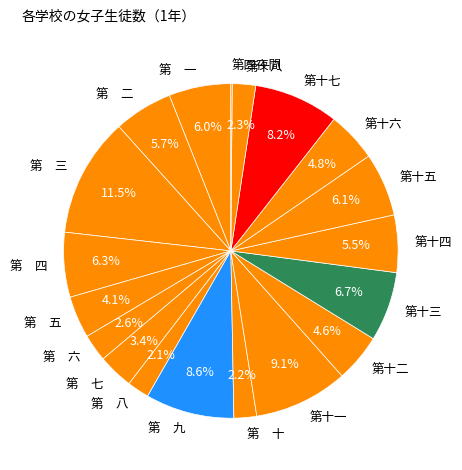

Between 第 一 and 第十二, which is larger?

第 一